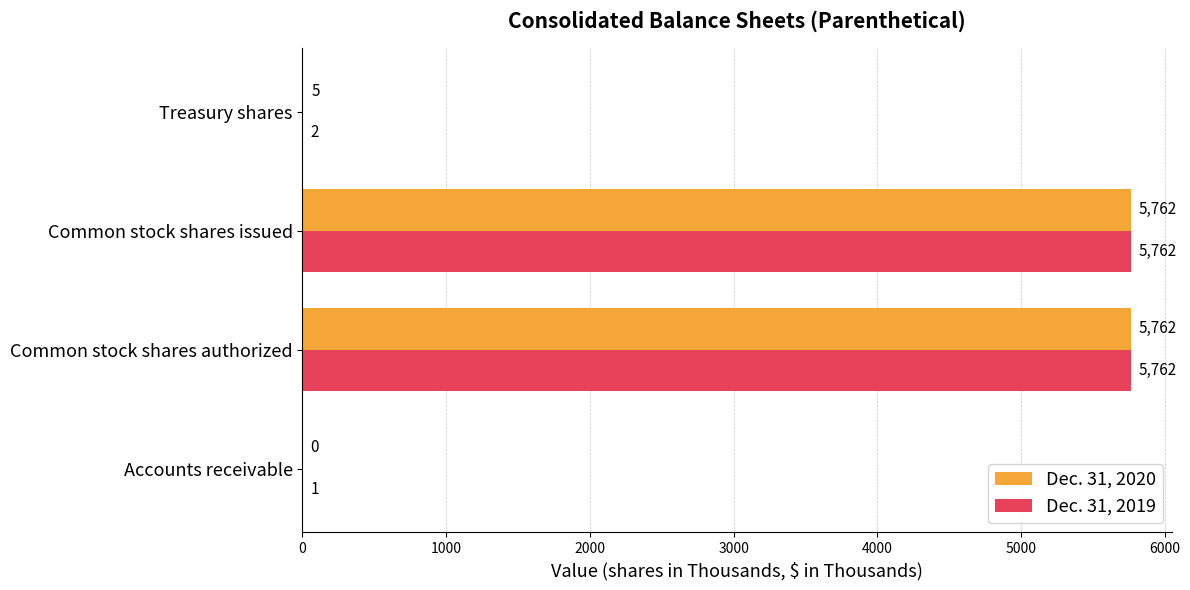

How many series are shown in this chart?

2